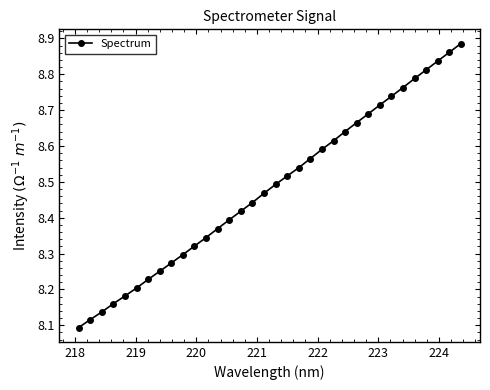

What is the sum of all values?

288.4